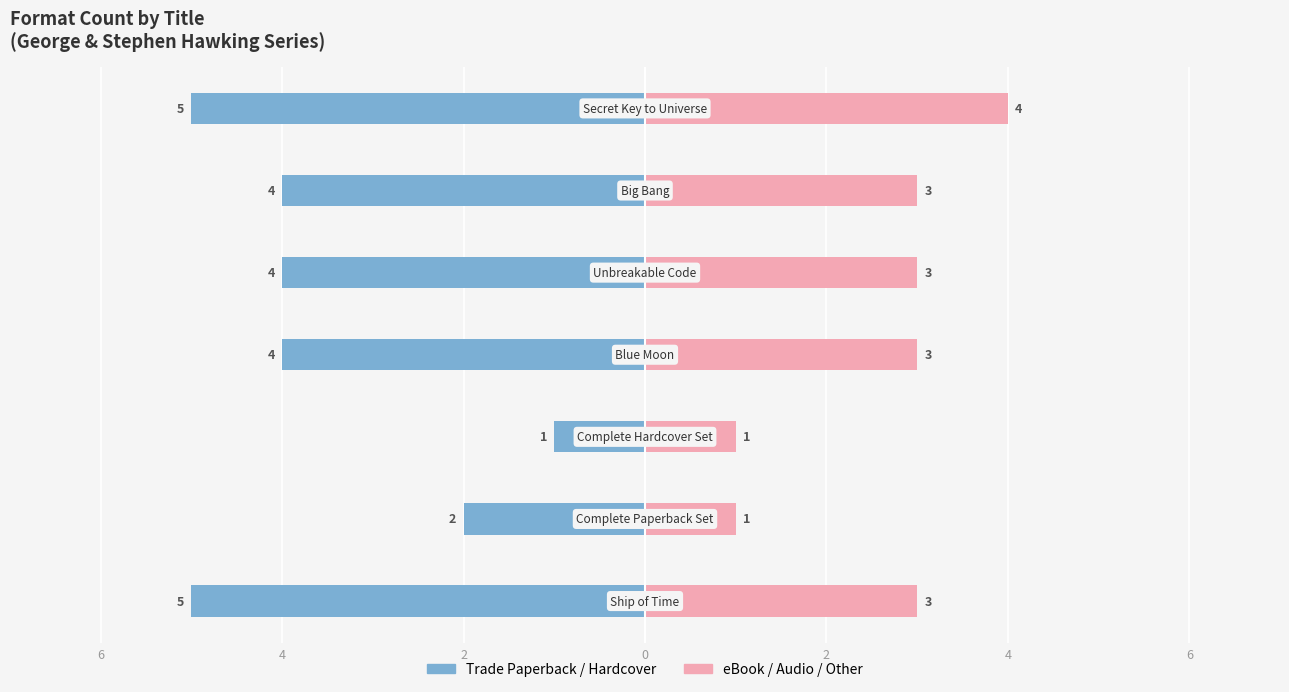

How many groups of bars are there?

7